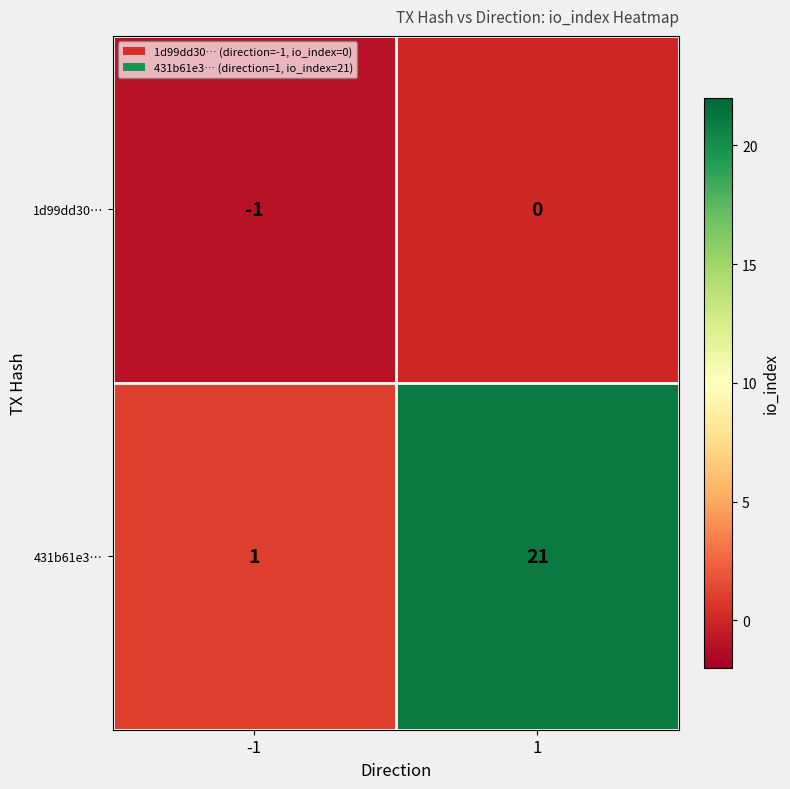

At how many categories does at least one series exceed 7?

1